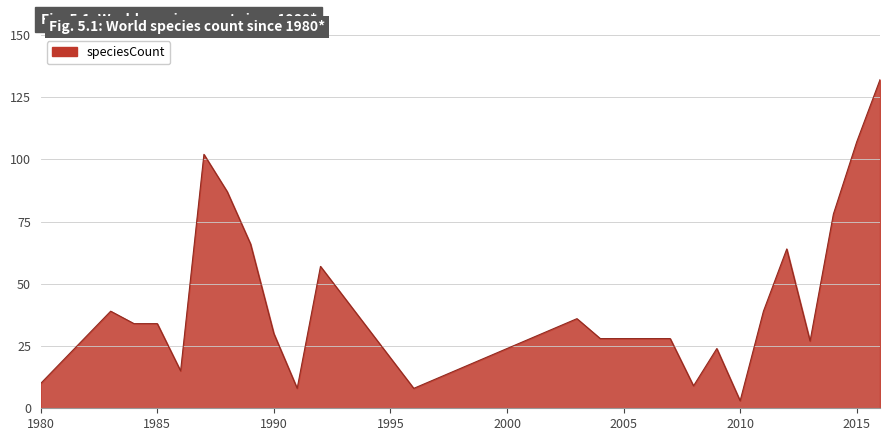

What is the sum of all values?

1093